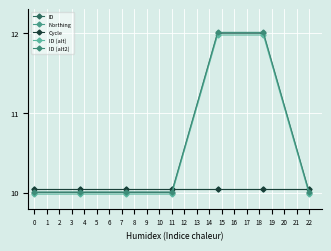

Does the chart display data point markers on the line(s)?

Yes